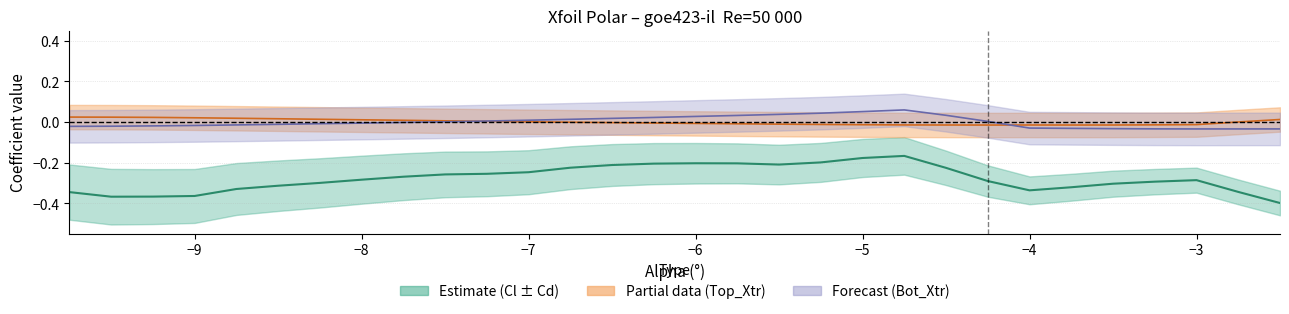

True or false: Top_Xtr (center) and Cl (center) intersect in this chart.

False